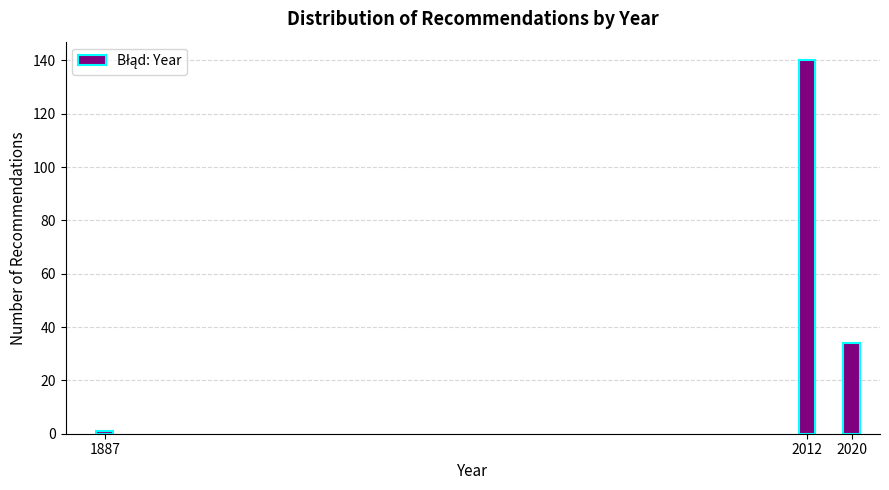

Reading left to right, list all the values displayed in this chart.

1887=1	2012=140	2020=34